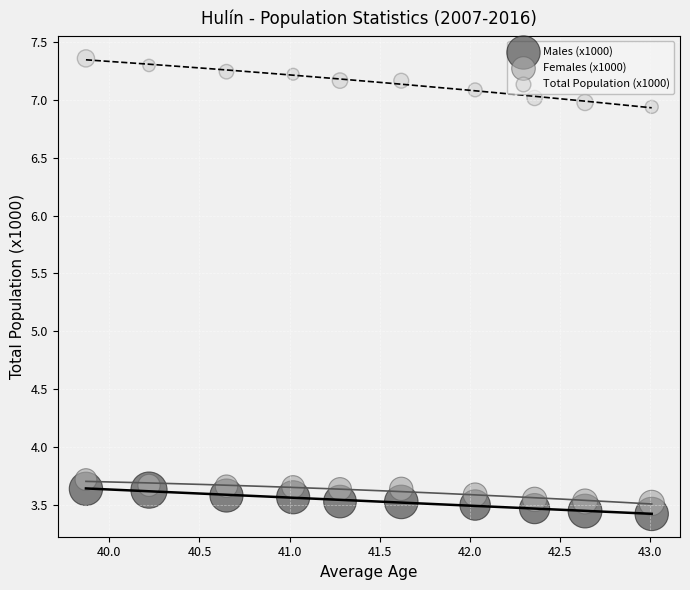

Which series has the widest spread of Y values?

Total Population (x1000)